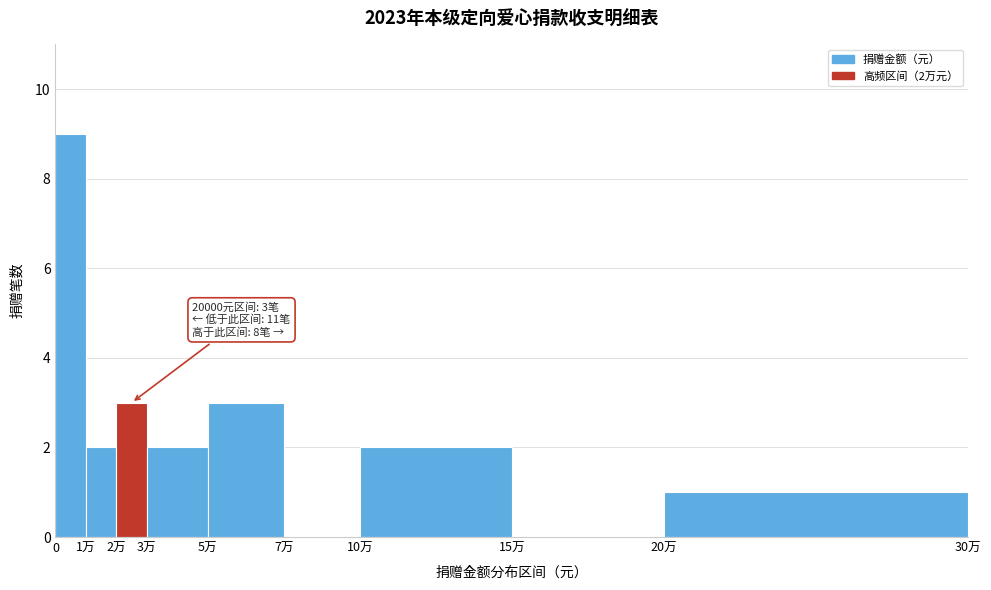

Reading left to right, transcribe all the data shown in this chart.

0=9	1万=2	2万=3	3万=2	5万=3	7万=0	10万=2	15万=0	20万=1